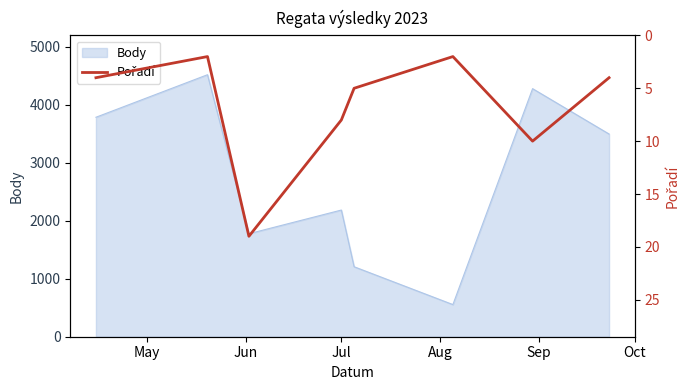

What is the lowest value of the Body series?

554